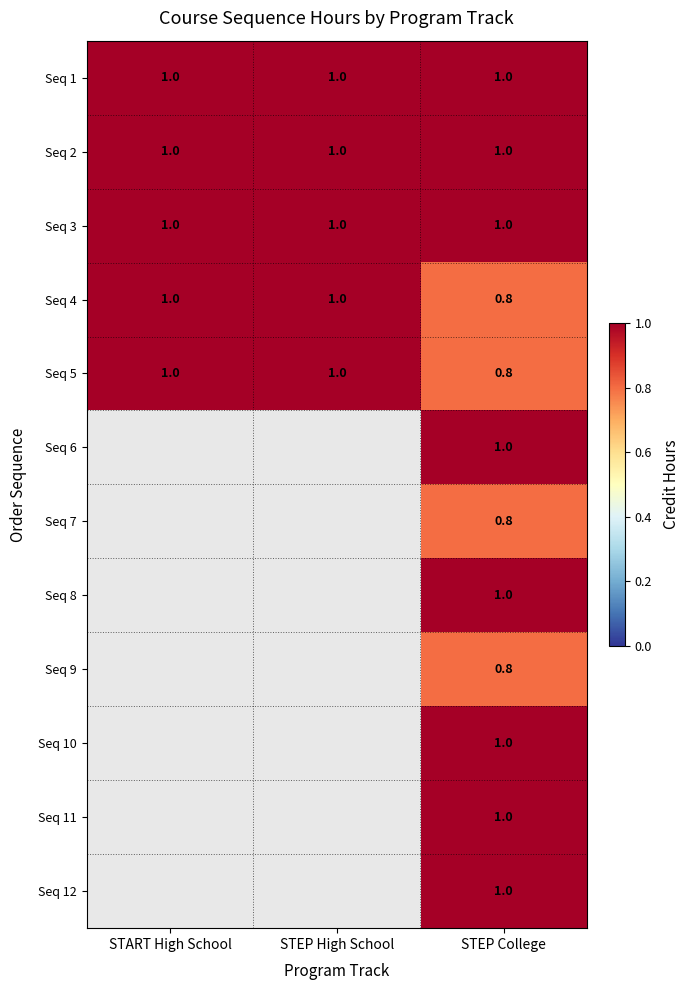

Is it true that Seq 2 equals 1.8 at STEP College?

False